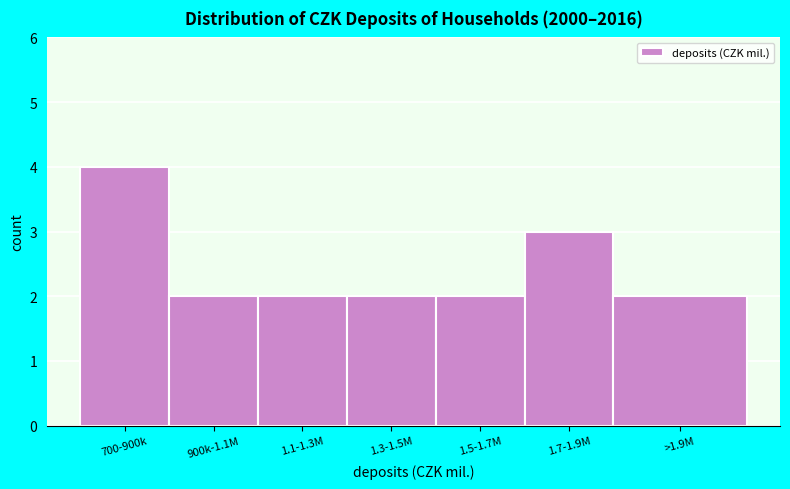

Reading left to right, list all the values displayed in this chart.

700-900k=4	900k-1.1M=2	1.1-1.3M=2	1.3-1.5M=2	1.5-1.7M=2	1.7-1.9M=3	>1.9M=2